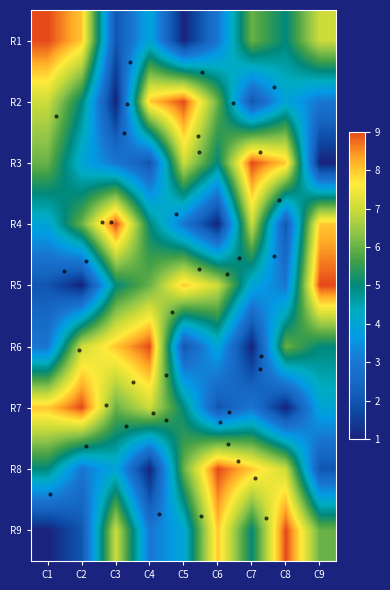

Which has a higher value, C7 or C1?

C1